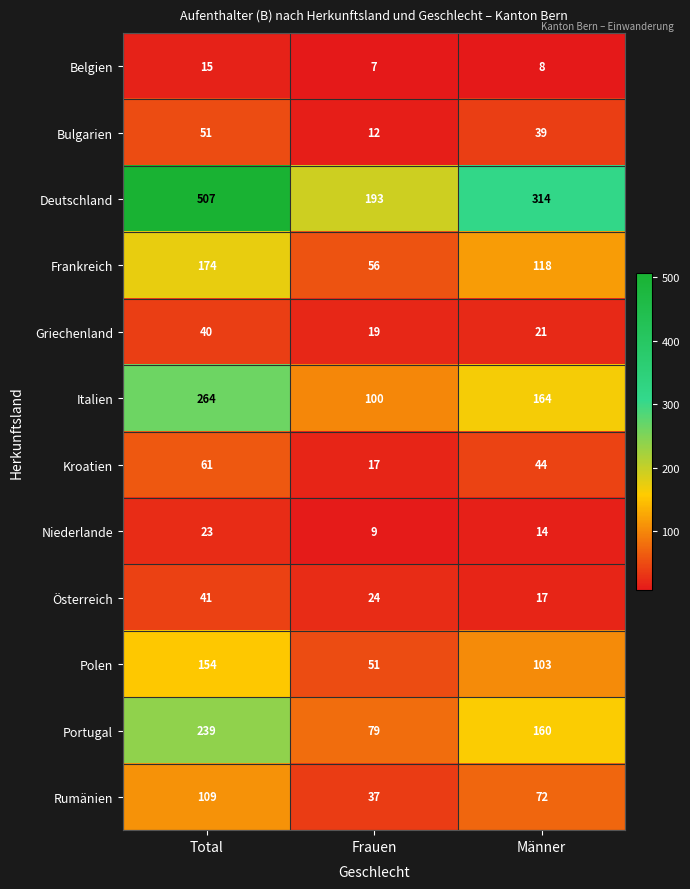

What is the average value of the Niederlande series?

15